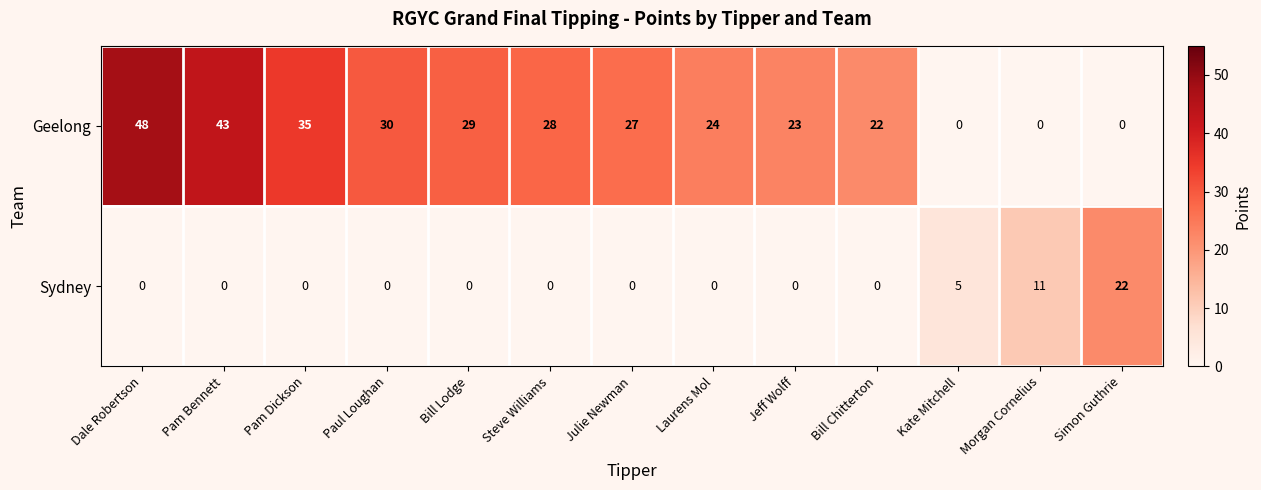

Which series has the largest range (max minus min)?

Geelong